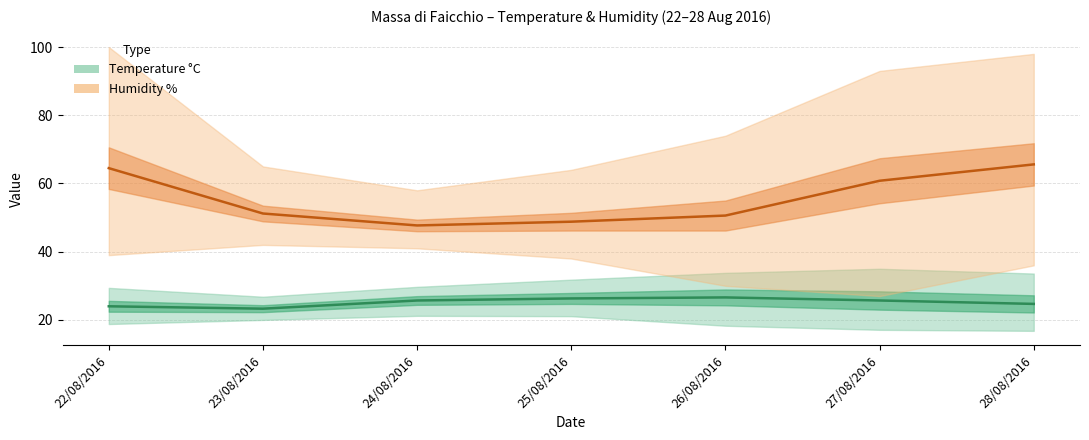

Rank the categories by Temp Med (°C) value from lowest to highest.

23/08/2016, 22/08/2016, 28/08/2016, 24/08/2016, 27/08/2016, 25/08/2016, 26/08/2016